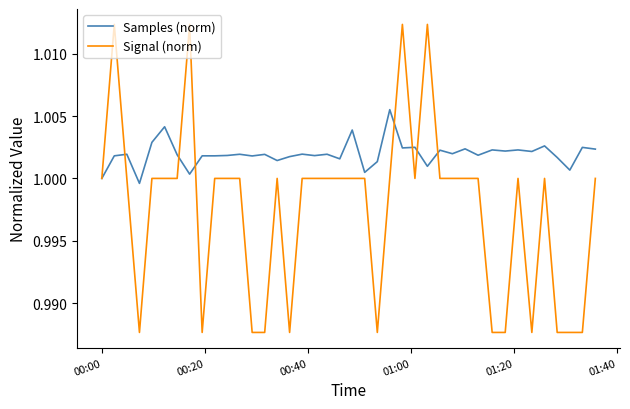

List the series in order of their overall mean, highest first.

Samples (norm), Signal (norm)